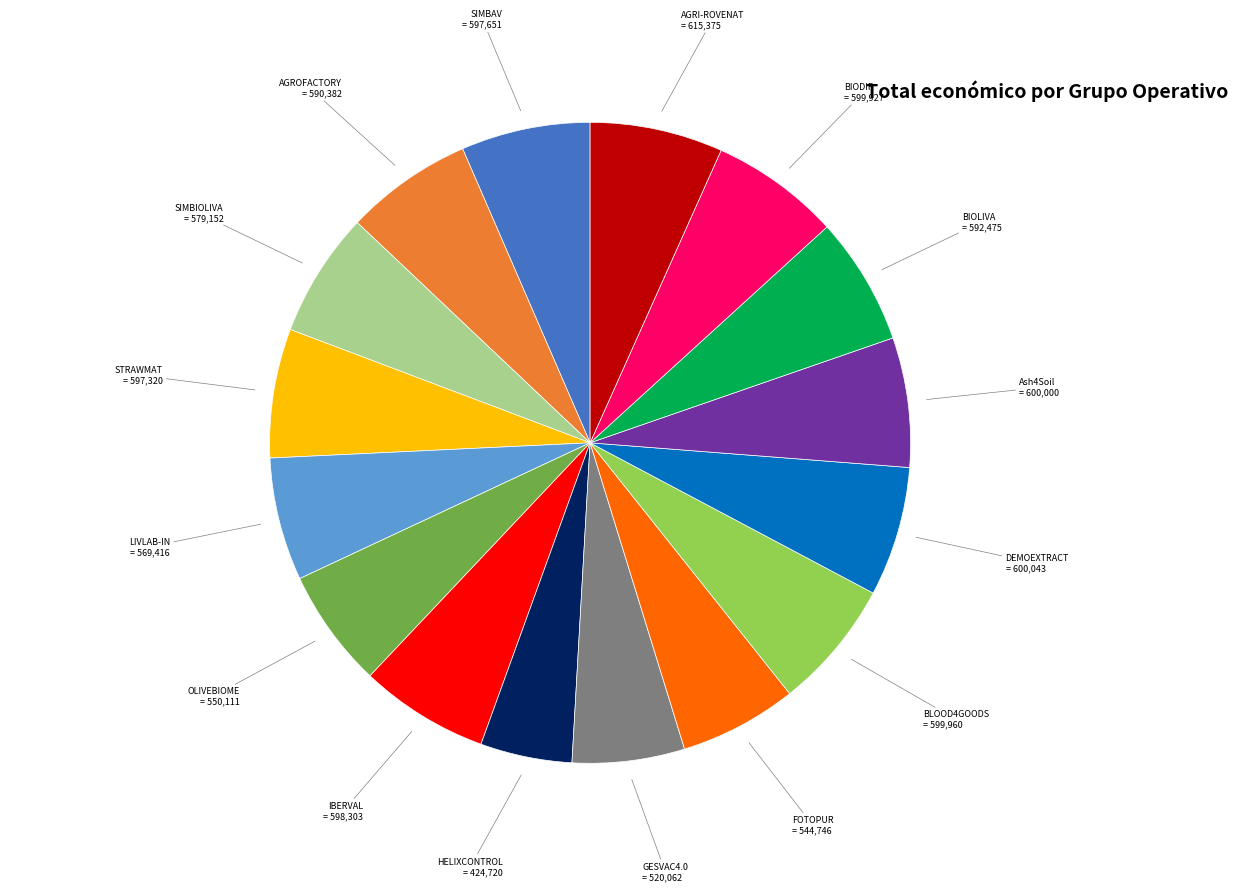

How many slices are in this pie chart?

16